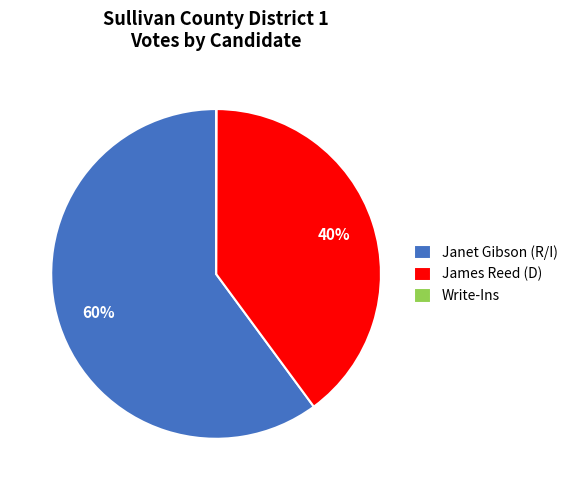

To the nearest percent, what percentage of the pie is James Reed (D)?

40%